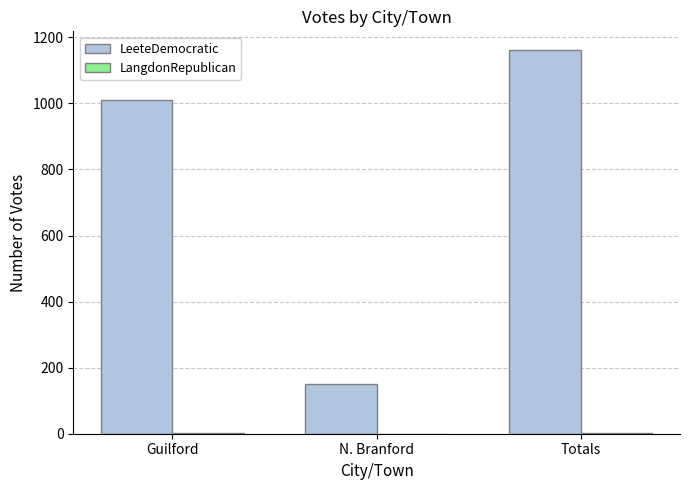

Which series changed the most between Guilford and Totals?

LeeteDemocratic